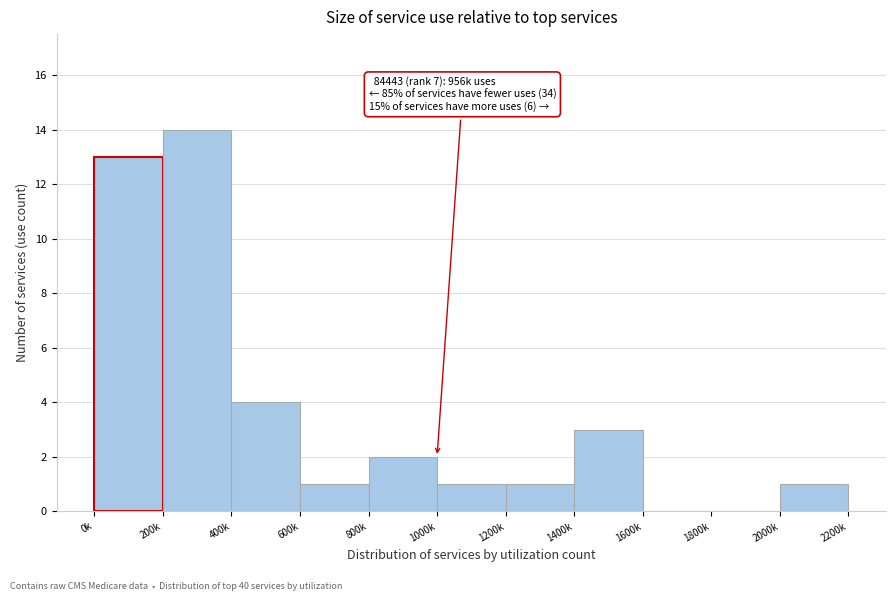

Reading left to right, transcribe all the data shown in this chart.

0k=13	200k=14	400k=4	600k=1	800k=2	1000k=1	1200k=1	1400k=3	1600k=0	1800k=0	2000k=1